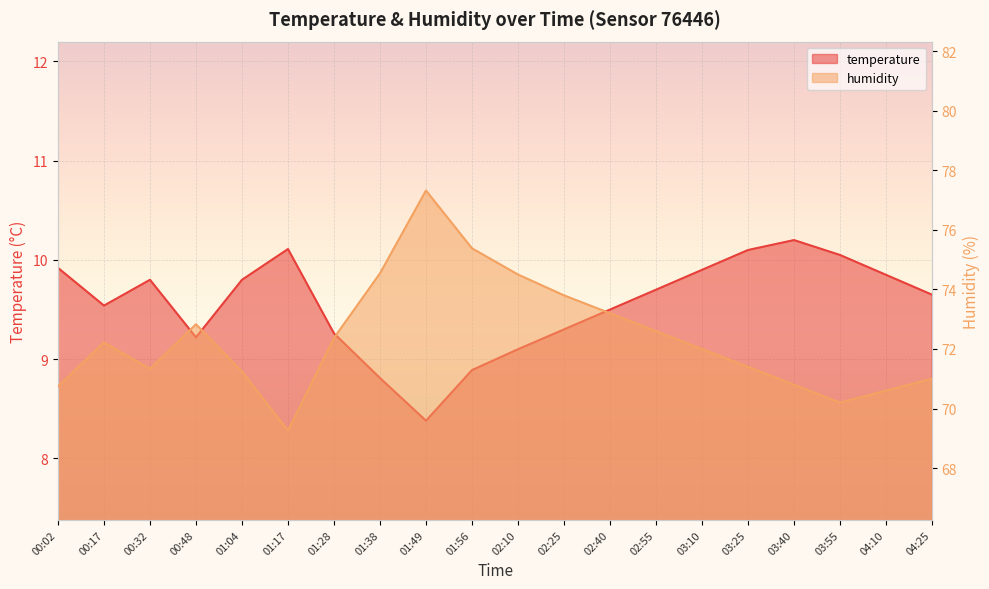

What is the smallest value displayed?

8.4